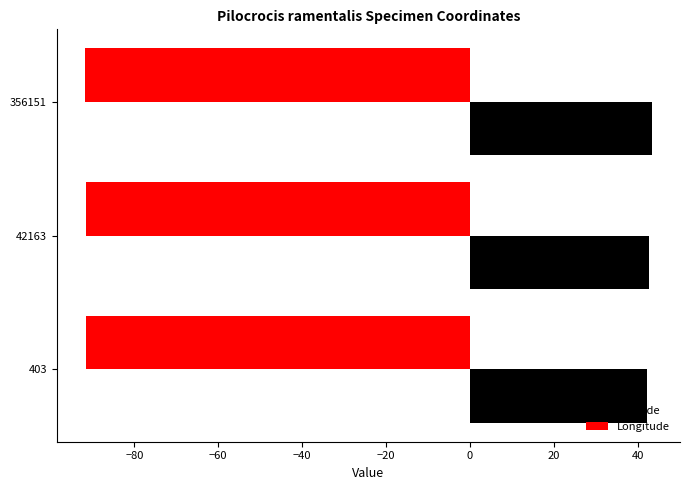

The value of Latitude at 356151 is 63.0. True or false?

False